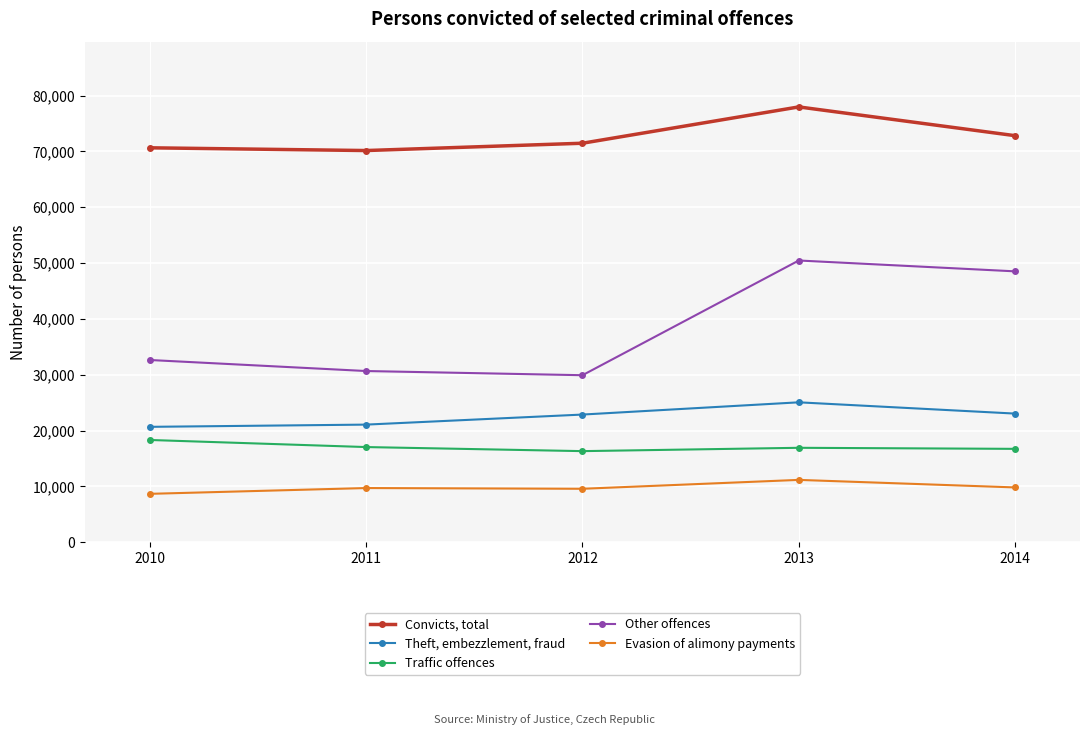

Which category has the highest value in the Other offences series?

2013